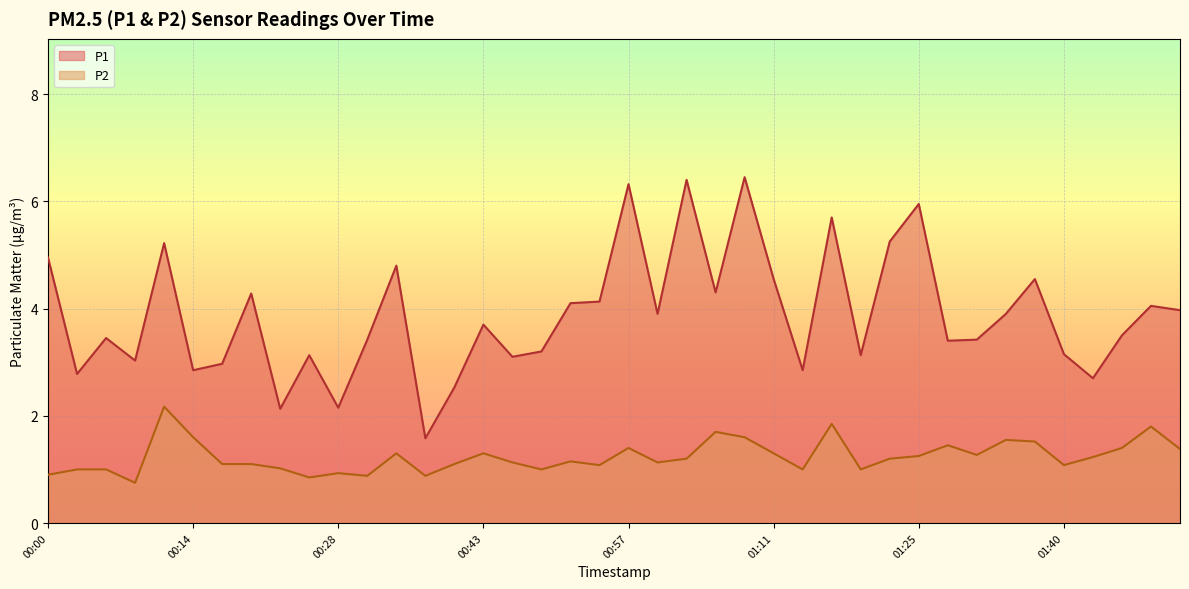

What is the sum of the P2 values at 00:54 and 00:08?

1.8